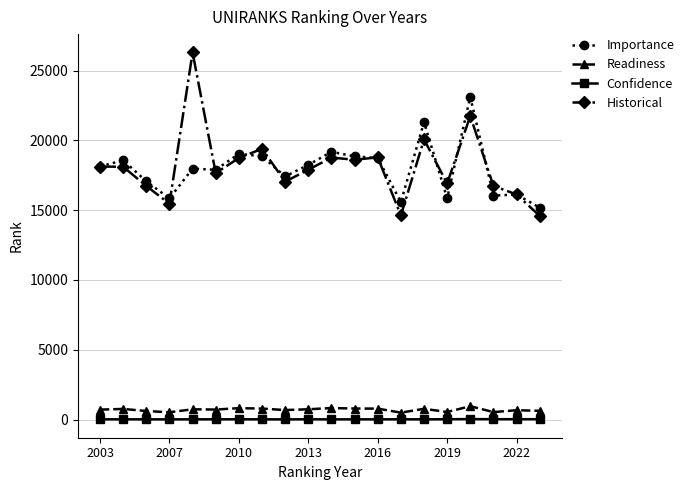

True or false: Readiness and Confidence intersect in this chart.

False